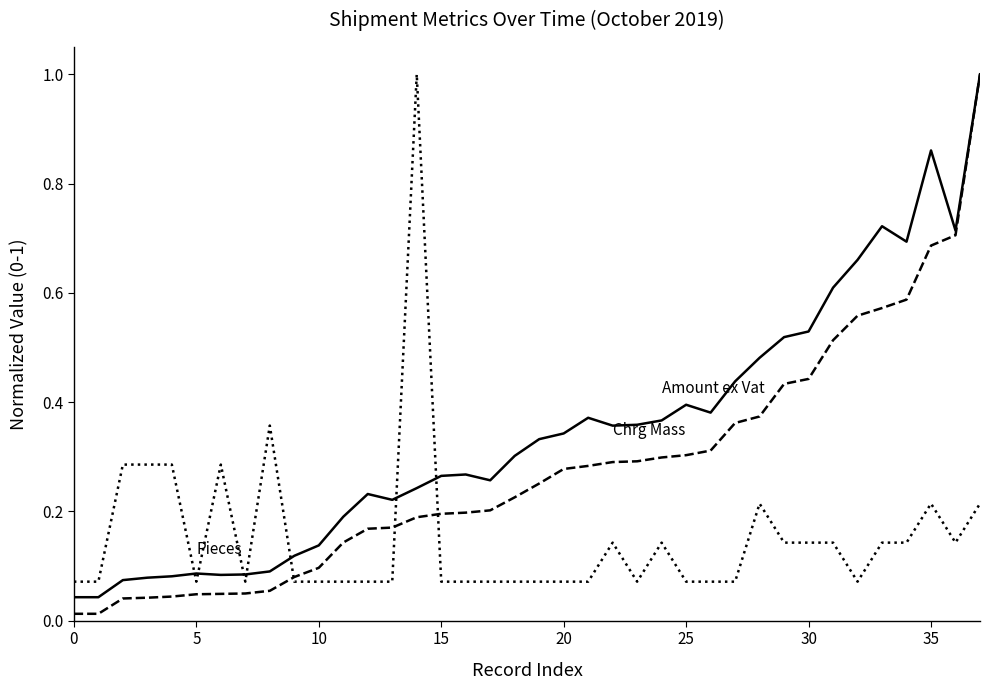

Does the chart display data point markers on the line(s)?

No